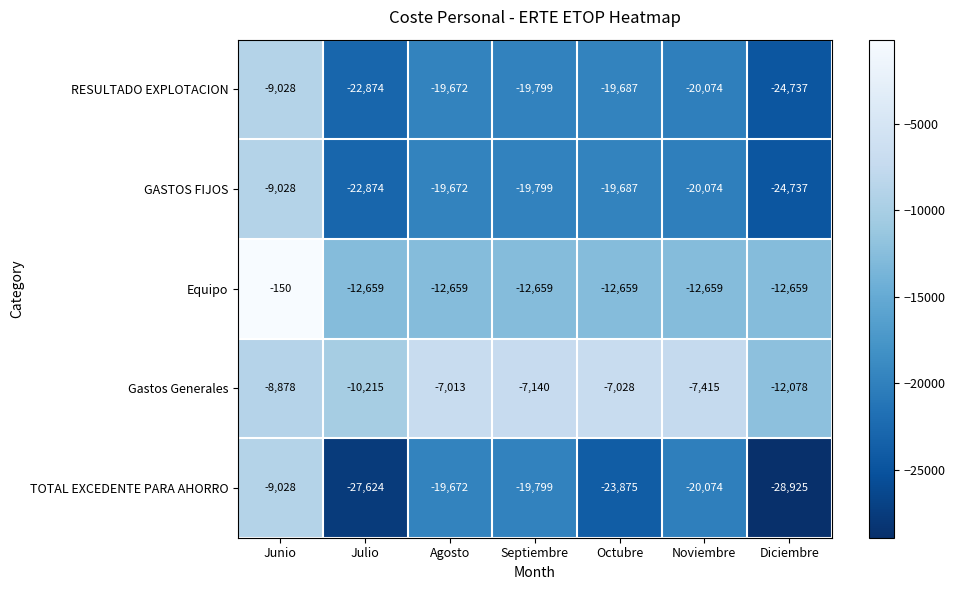

What is the difference between the highest and lowest values at Junio?

8878